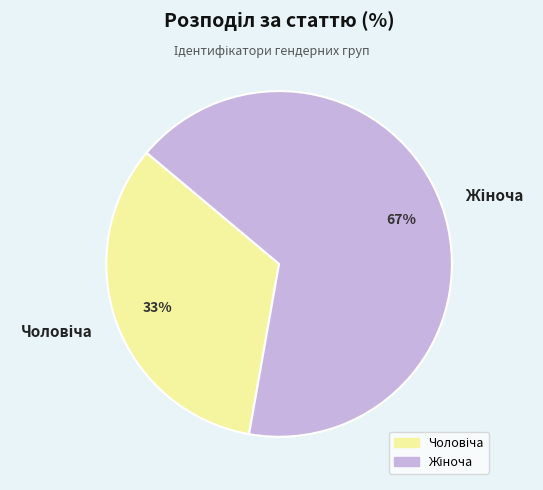

To the nearest percent, what is the average slice percentage?

50%